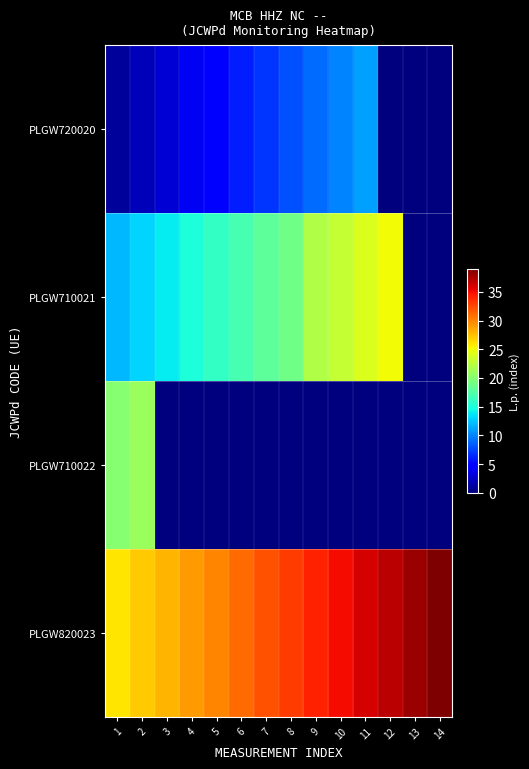

Between 4 and 14, which is larger?

4